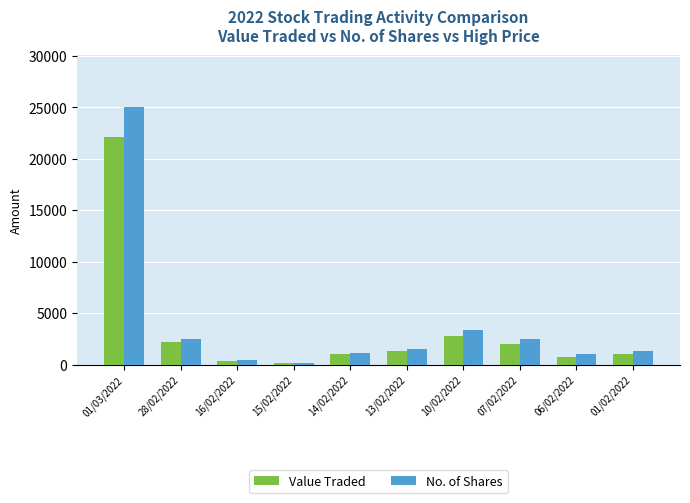

The value of Value Traded at 14/02/2022 is 1024. True or false?

True